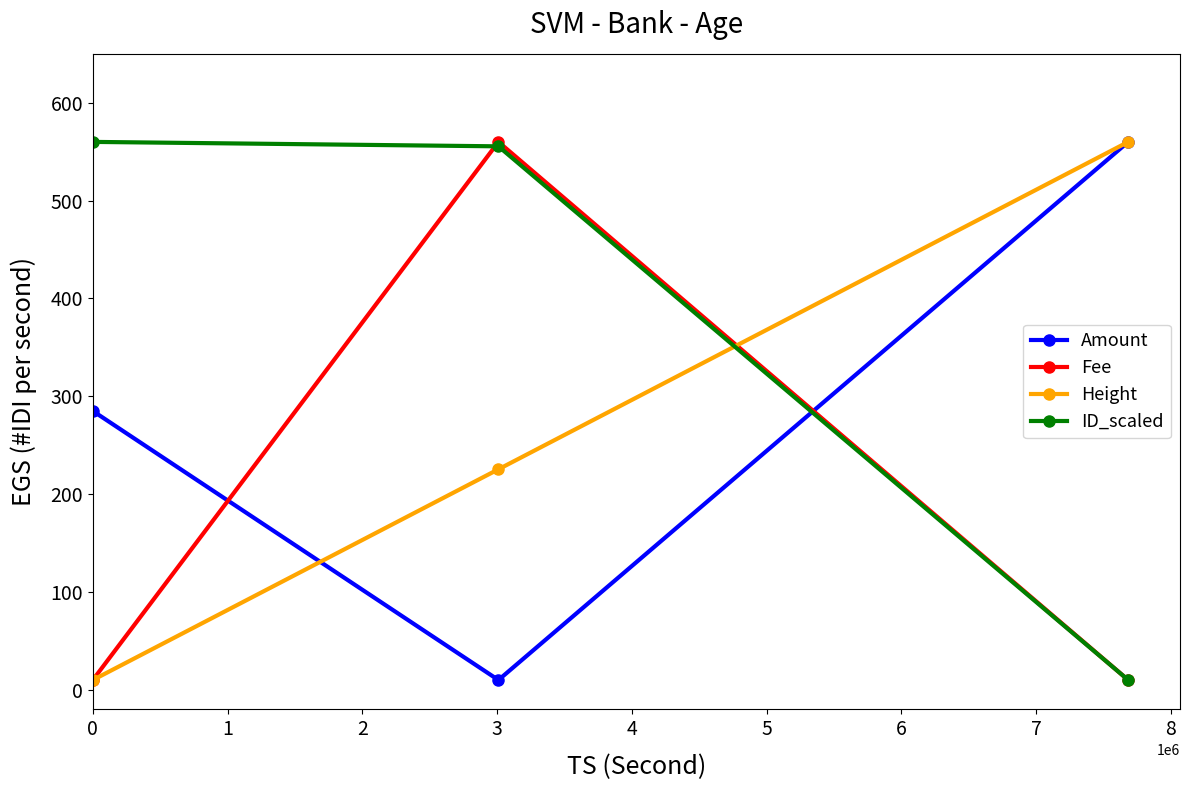

What is the highest value of the Fee series?

560.0